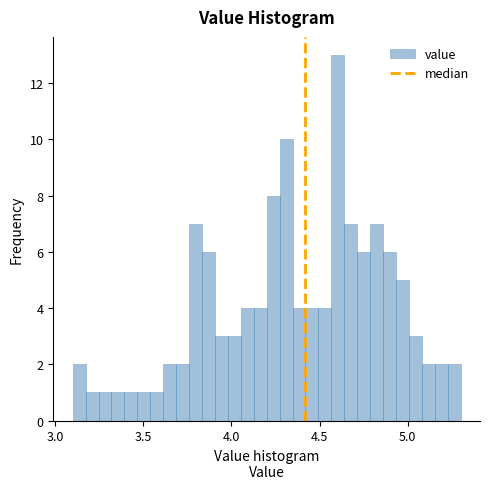

Around what value on the x-axis is the tallest bar? Give the approximate position of its centre, as read against the axis.

4.60